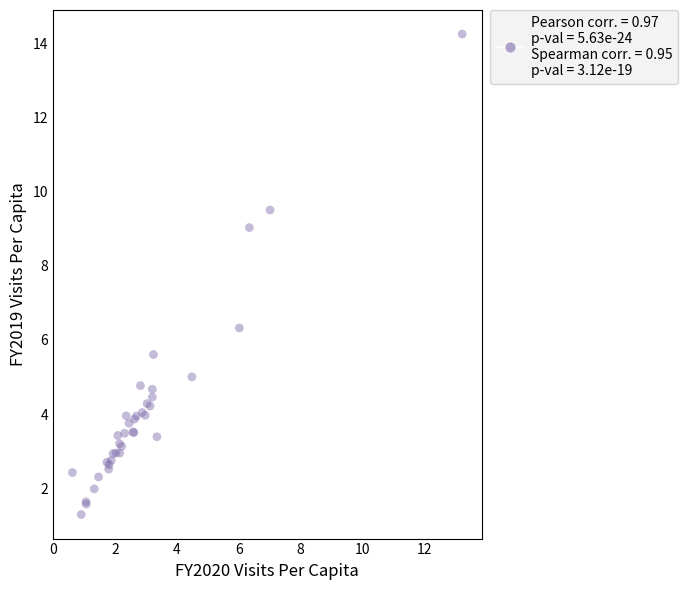

What Y value in the scatter plot is closest to 7?

6.3